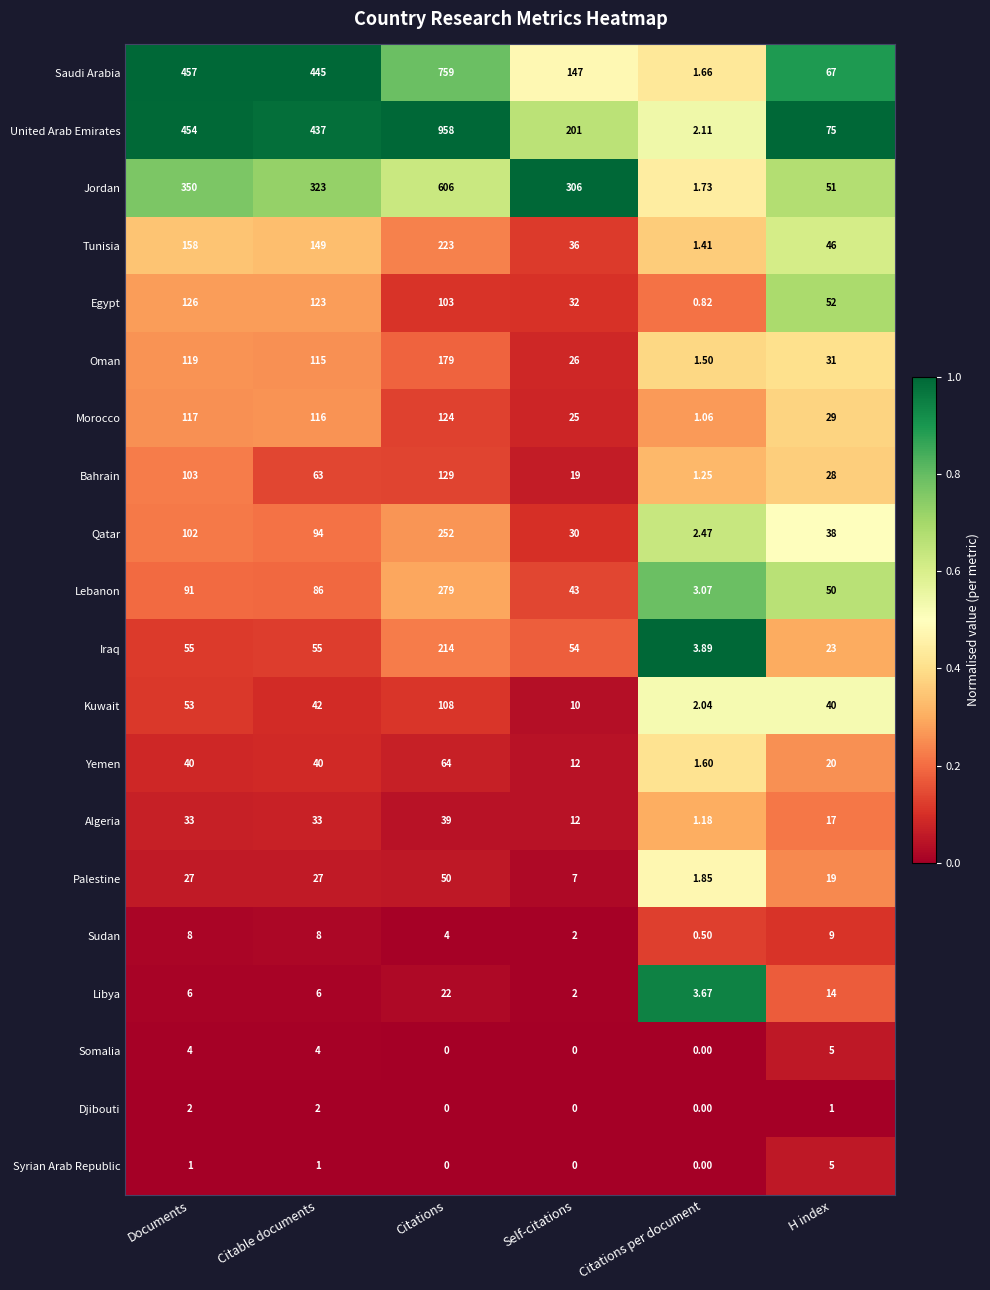

At which category is the sum across all series the highest?

Citations